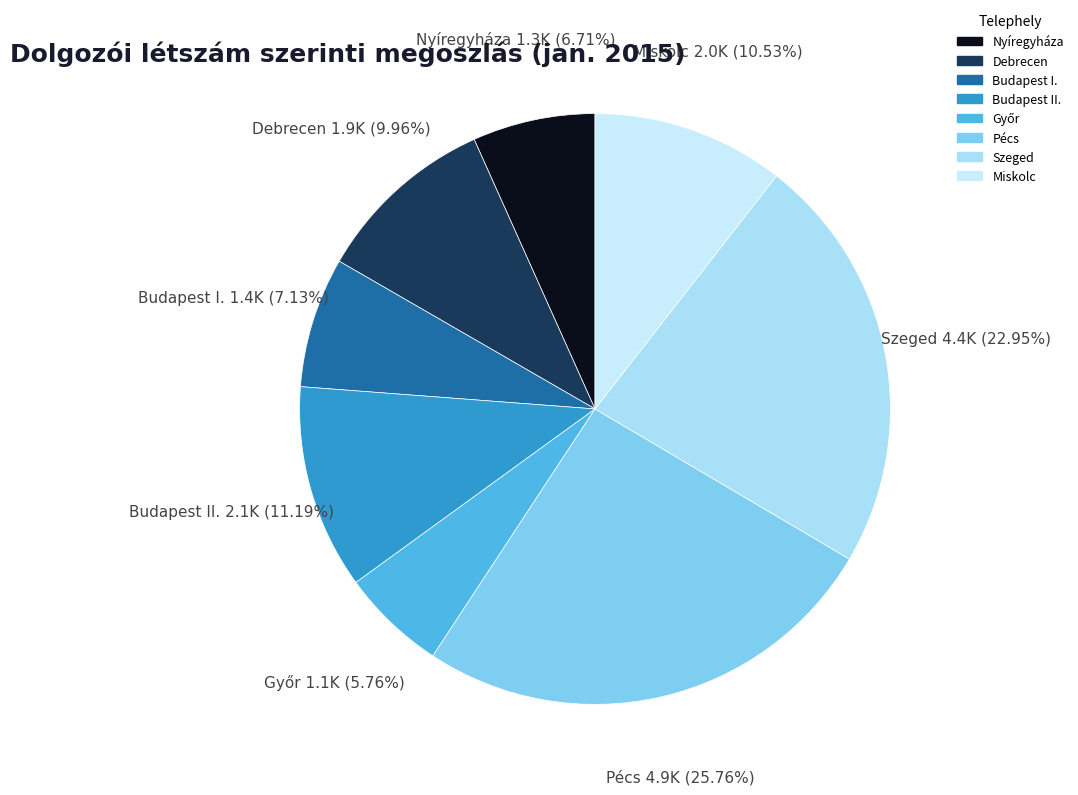

Which category has the biggest portion of the pie?

Pécs